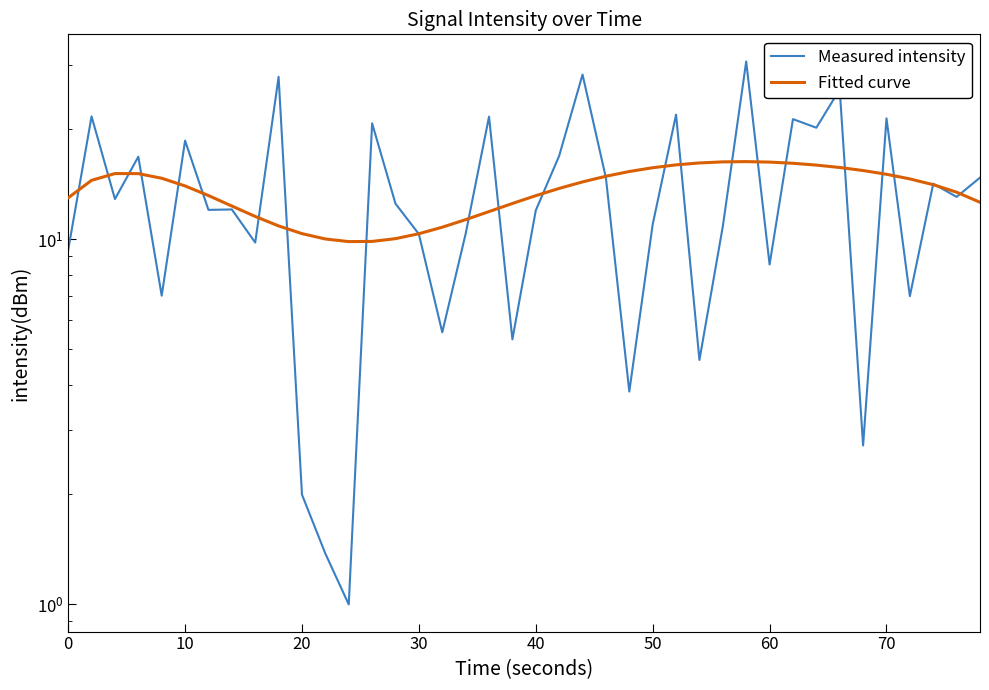

Which has a higher value, 80 or 35?

35